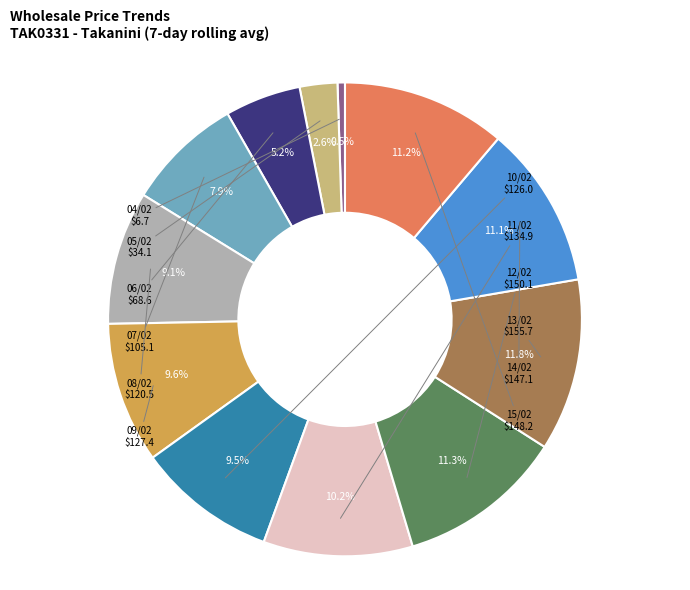

Is there any slice that represents more than half of the pie?

No